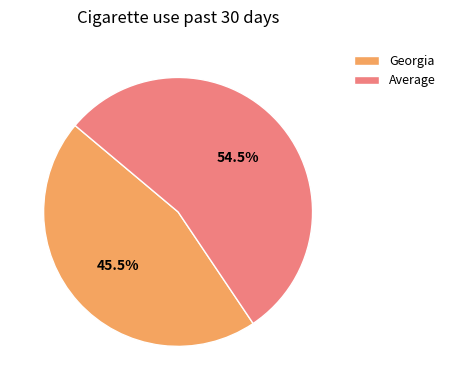

Does any single category account for the majority?

Yes